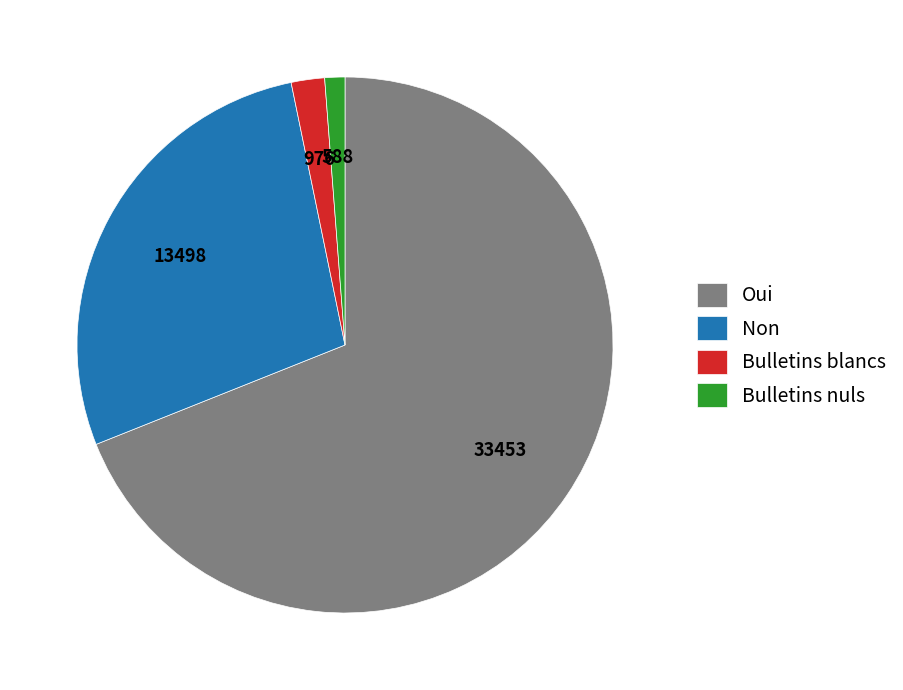

Is the sum of Oui and Bulletins nuls greater than half?

Yes